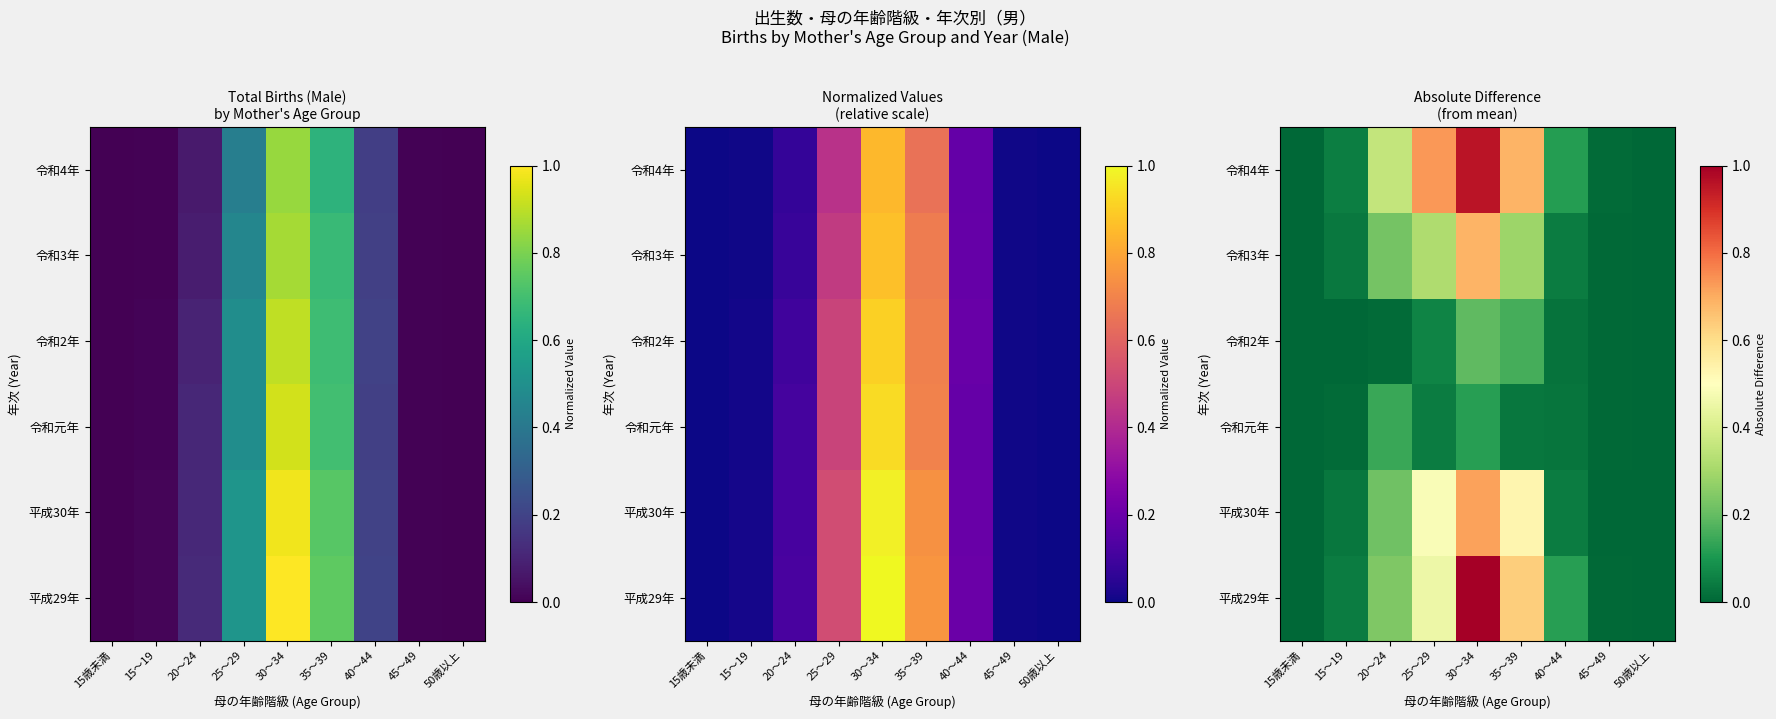

At which label is 平成30年 closest to 0?

50歳以上